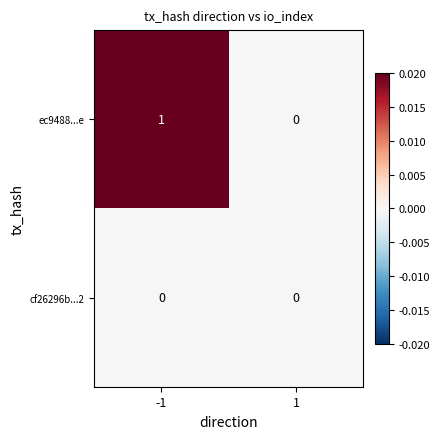

List the series in order of their peak value, highest first.

ec9488...e, cf26296b...2